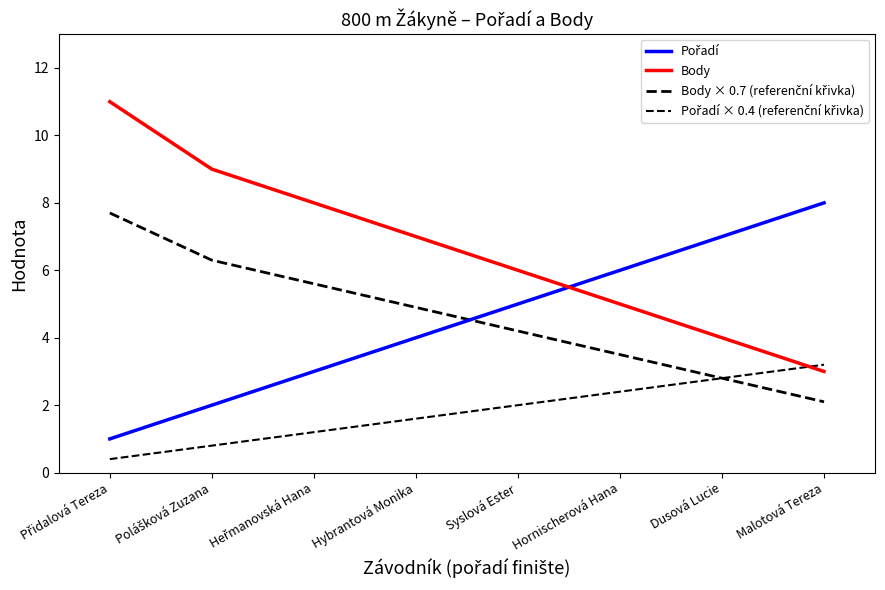

Is the value of Pořadí at Syslová Ester greater than the value of Body at Dusová Lucie?

Yes